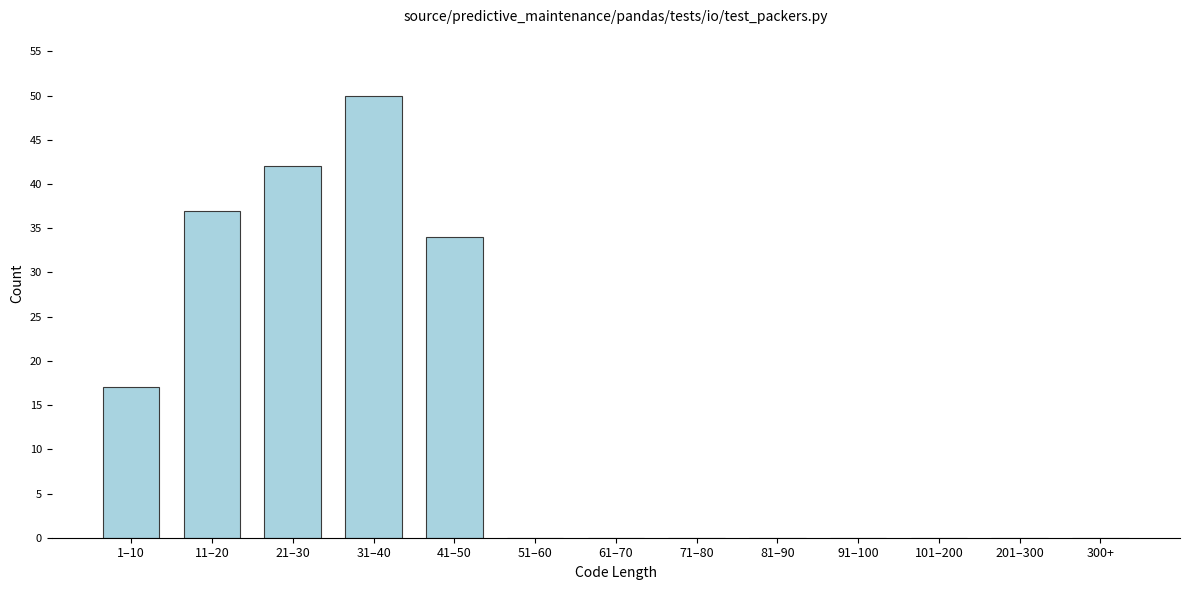

Reading left to right, what are all the values shown in this chart?

1–10=17	11–20=37	21–30=42	31–40=50	41–50=34	51–60=0	61–70=0	71–80=0	81–90=0	91–100=0	101–200=0	201–300=0	300+=0